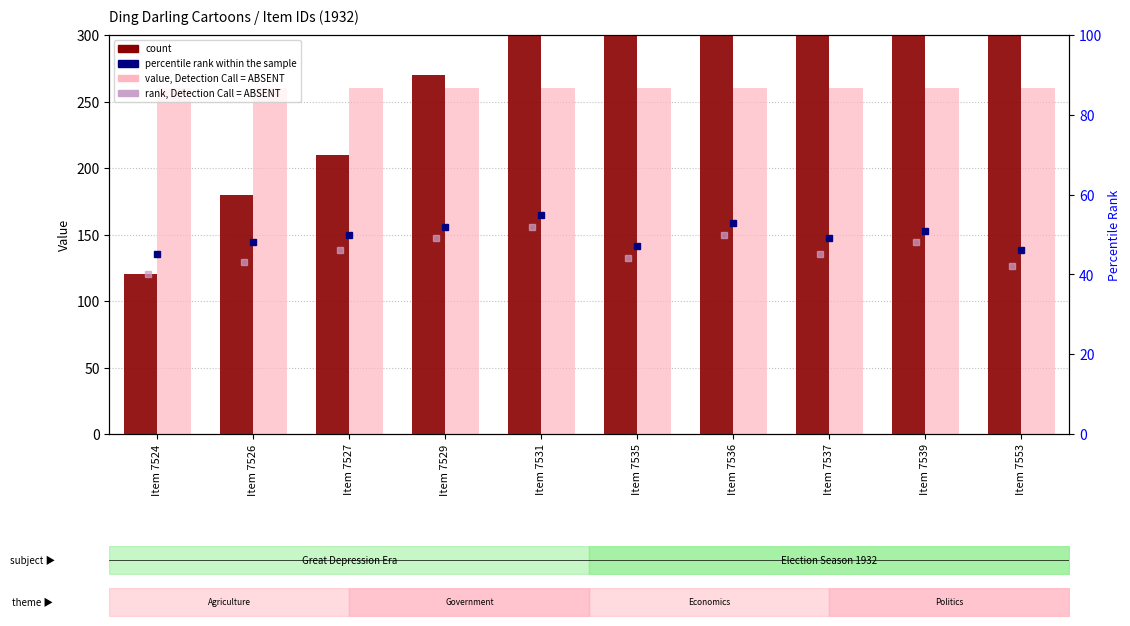

How many groups of bars are there?

10